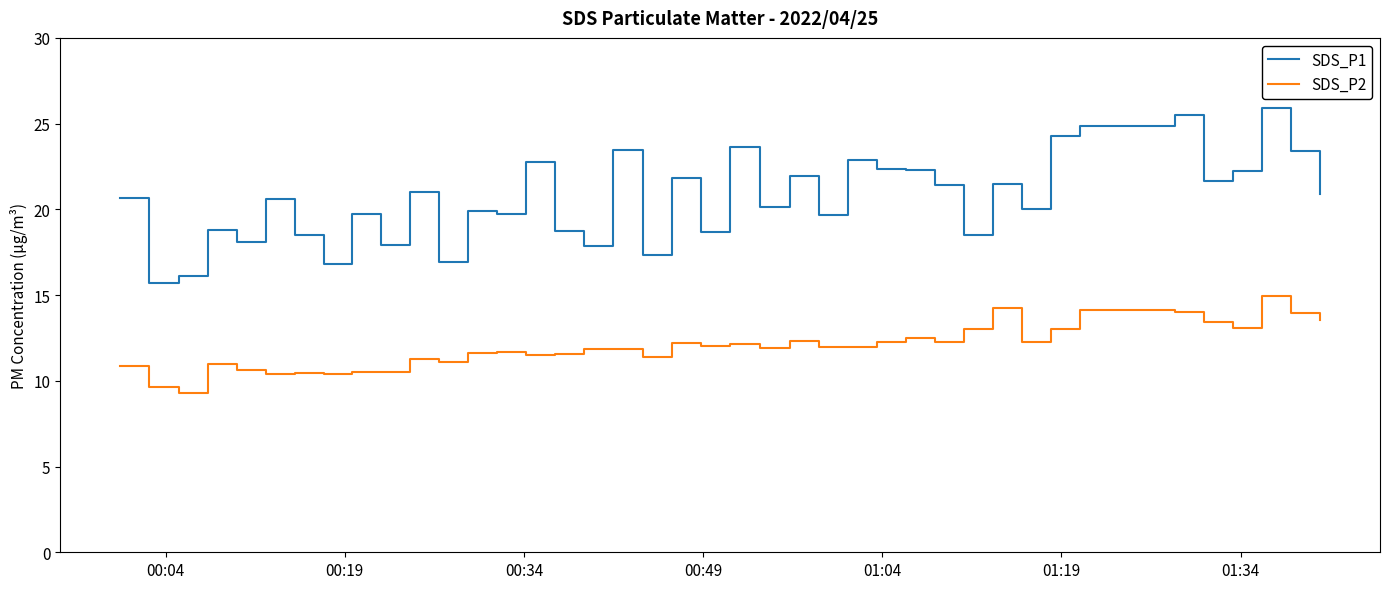

Which series has the largest range (max minus min)?

SDS_P1